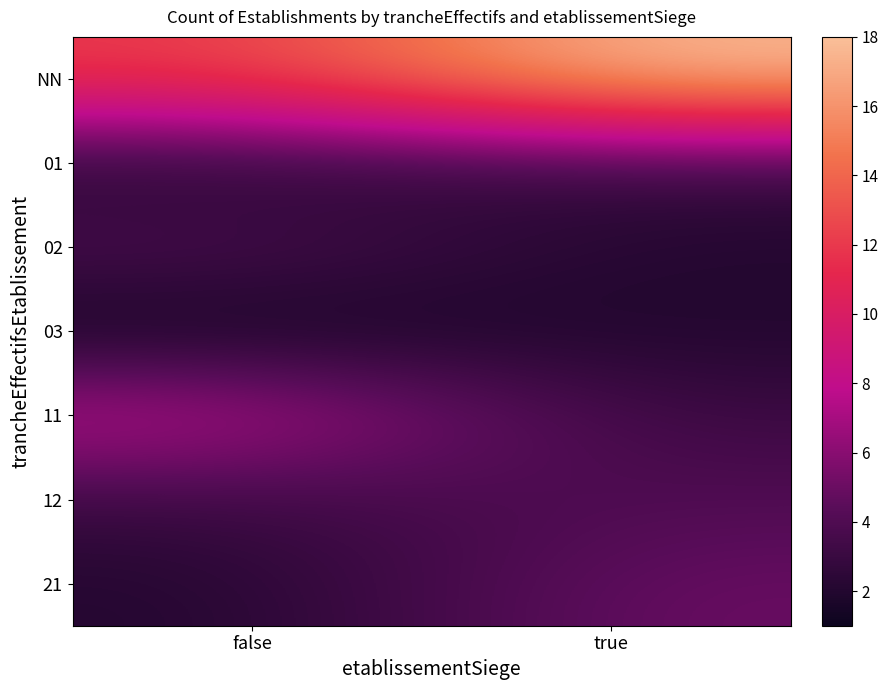

How many data points does each series have?

2